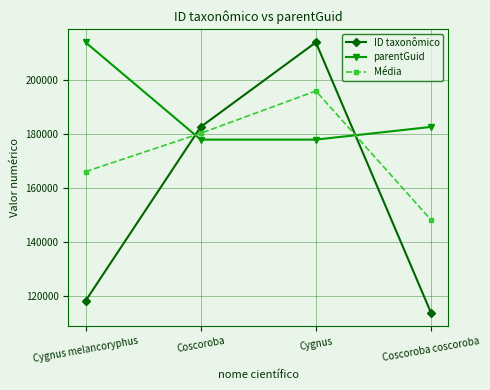

Rank the categories by Média value from highest to lowest.

Cygnus, Coscoroba, Cygnus melancoryphus, Coscoroba coscoroba